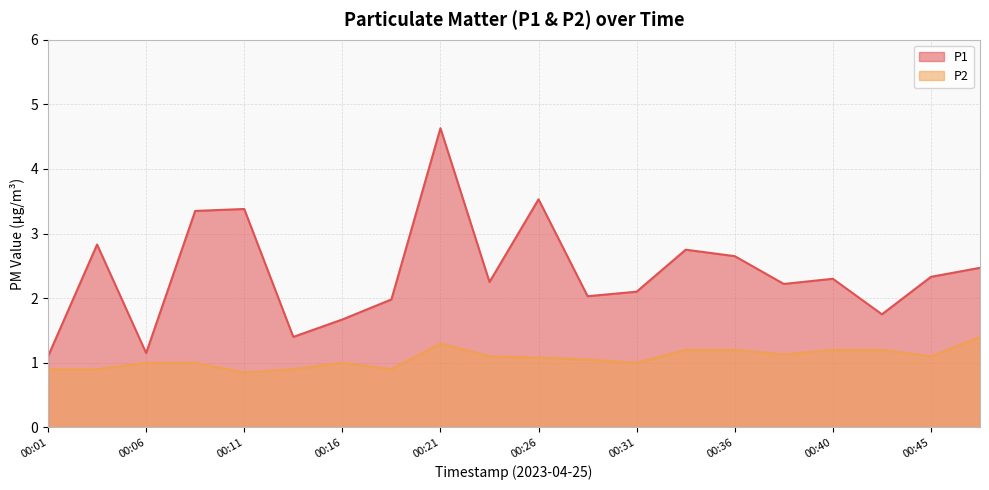

At which category does the chart reach its peak across all series?

00:21